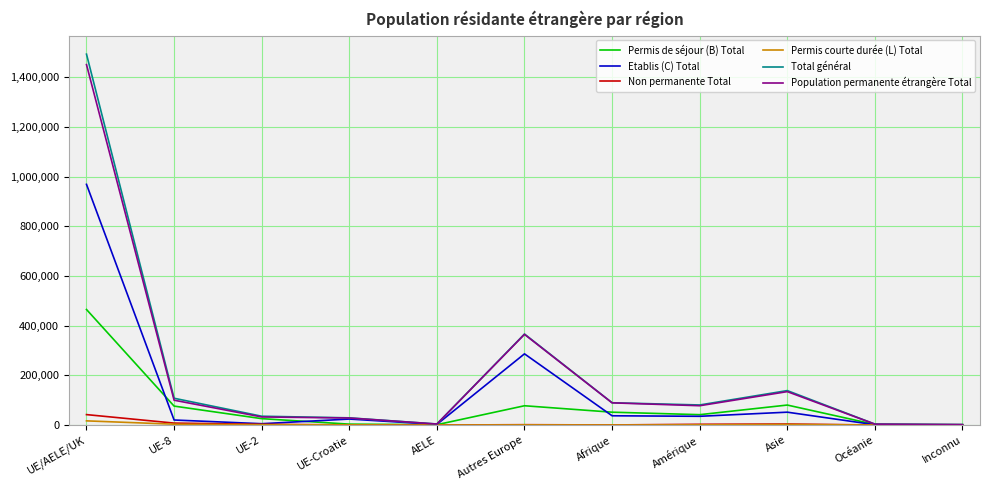

At which label is Etablis (C) Total closest to 484706?

Autres Europe